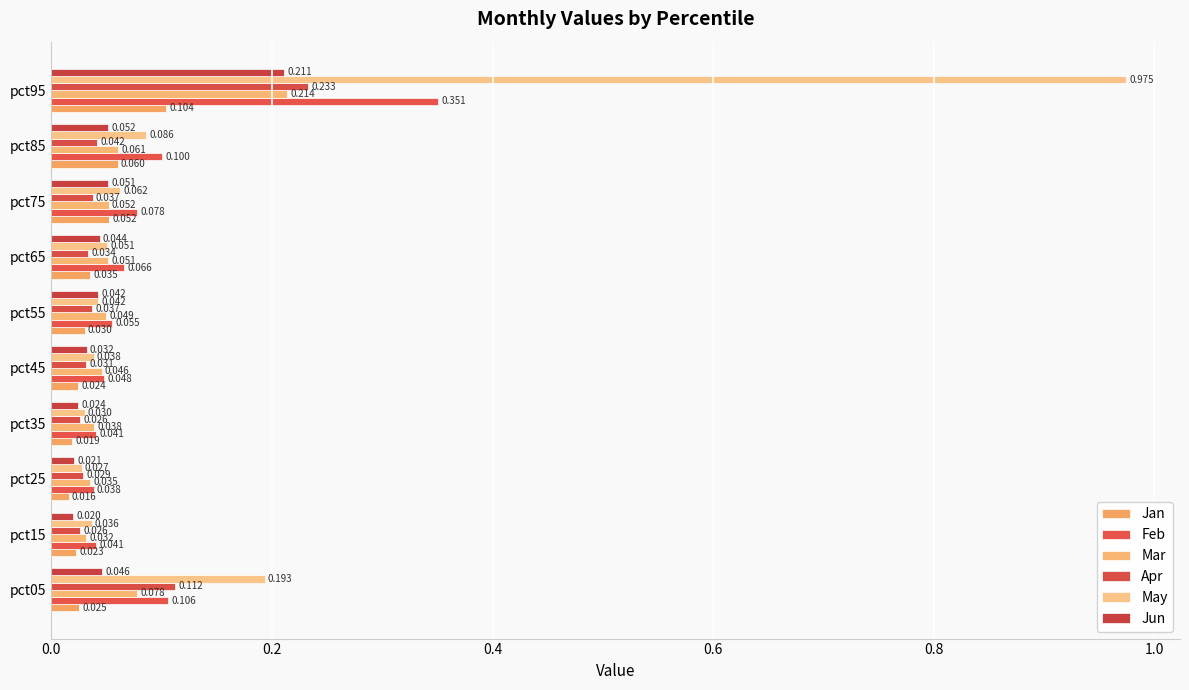

Count the number of categories in the chart.

10